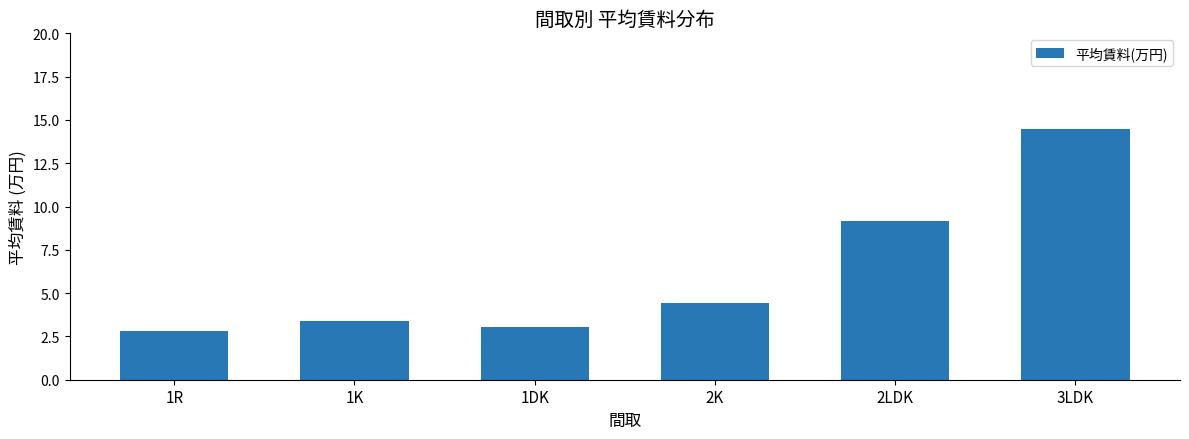

Reading left to right, extract all data points from this chart.

2.8	3.4	3.1	4.5	9.2	14.5